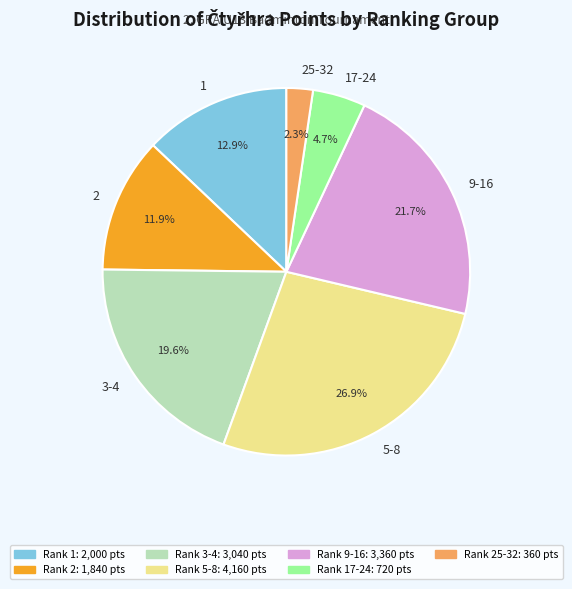

How many slices are in this pie chart?

7